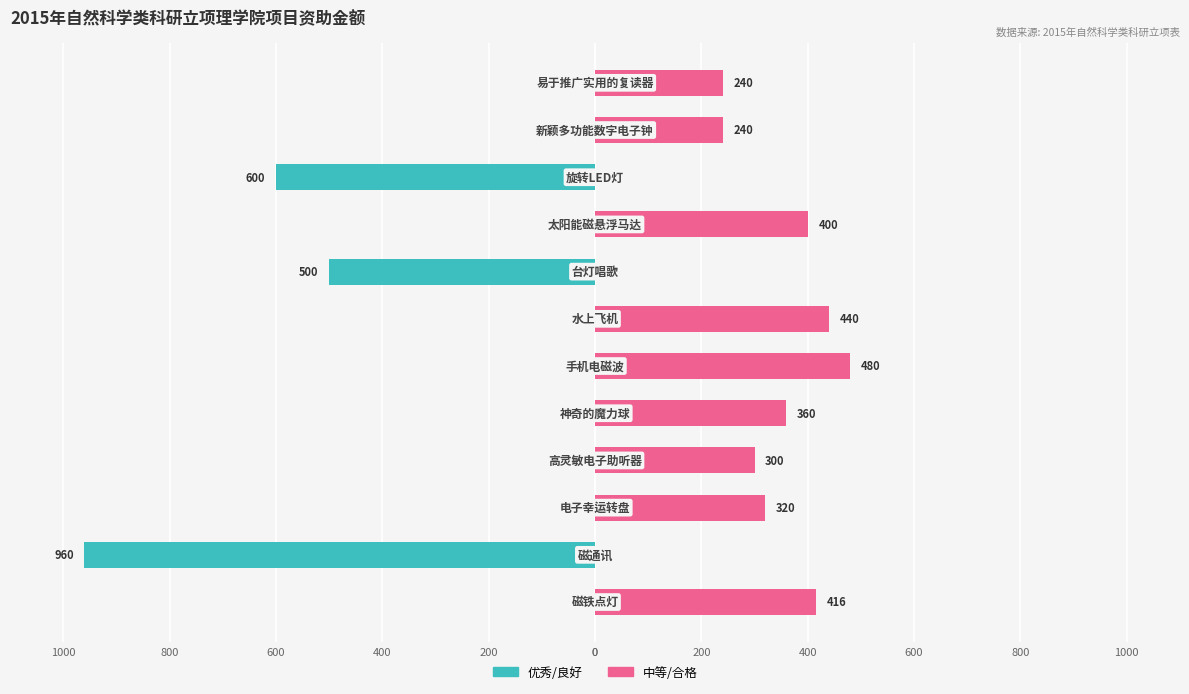

Is it true that 中等/合格 equals 274 at 1000?

False